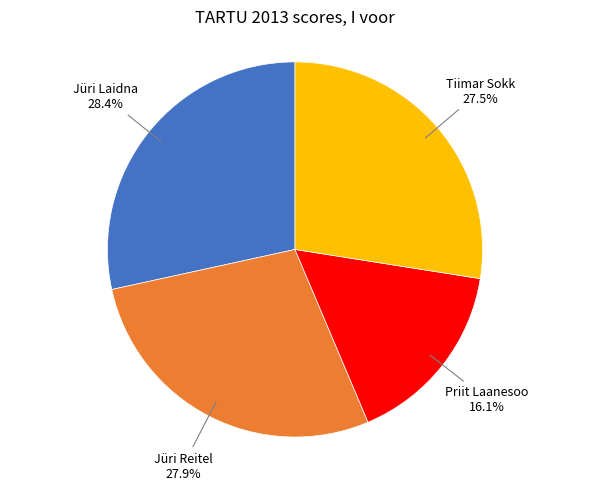

Is there any slice that represents more than half of the pie?

No